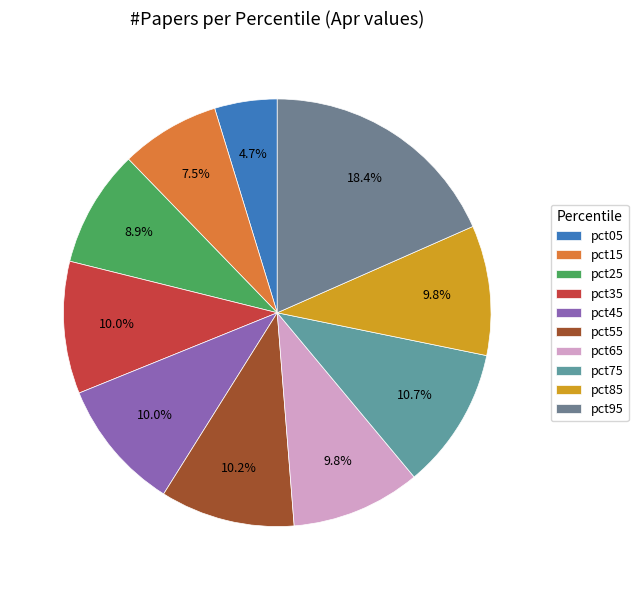

Combined, what portion of the pie is pct95 and pct85?

28.2%